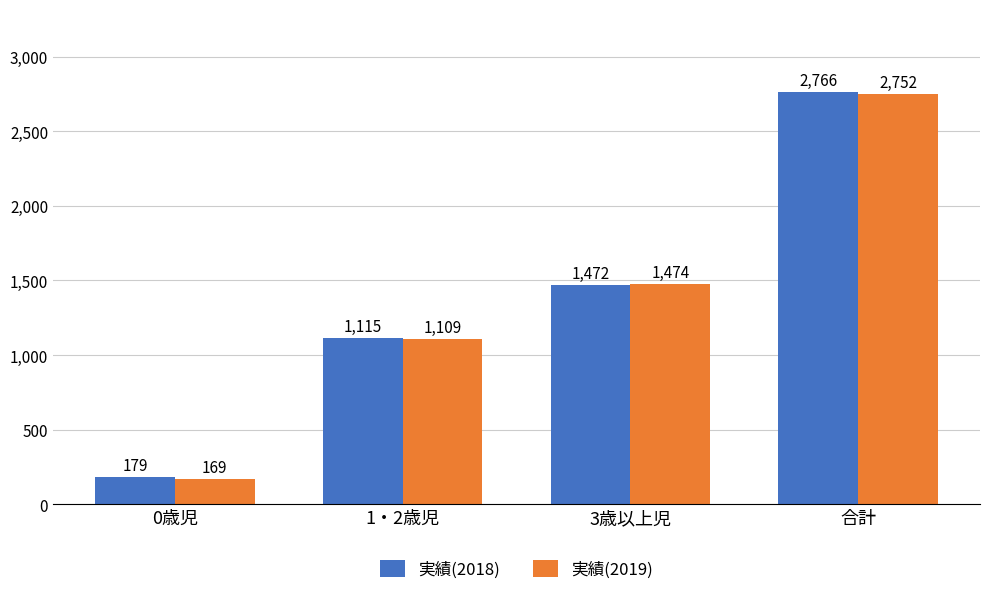

Is it true that 実績(2019) equals 272 at 0歳児?

False